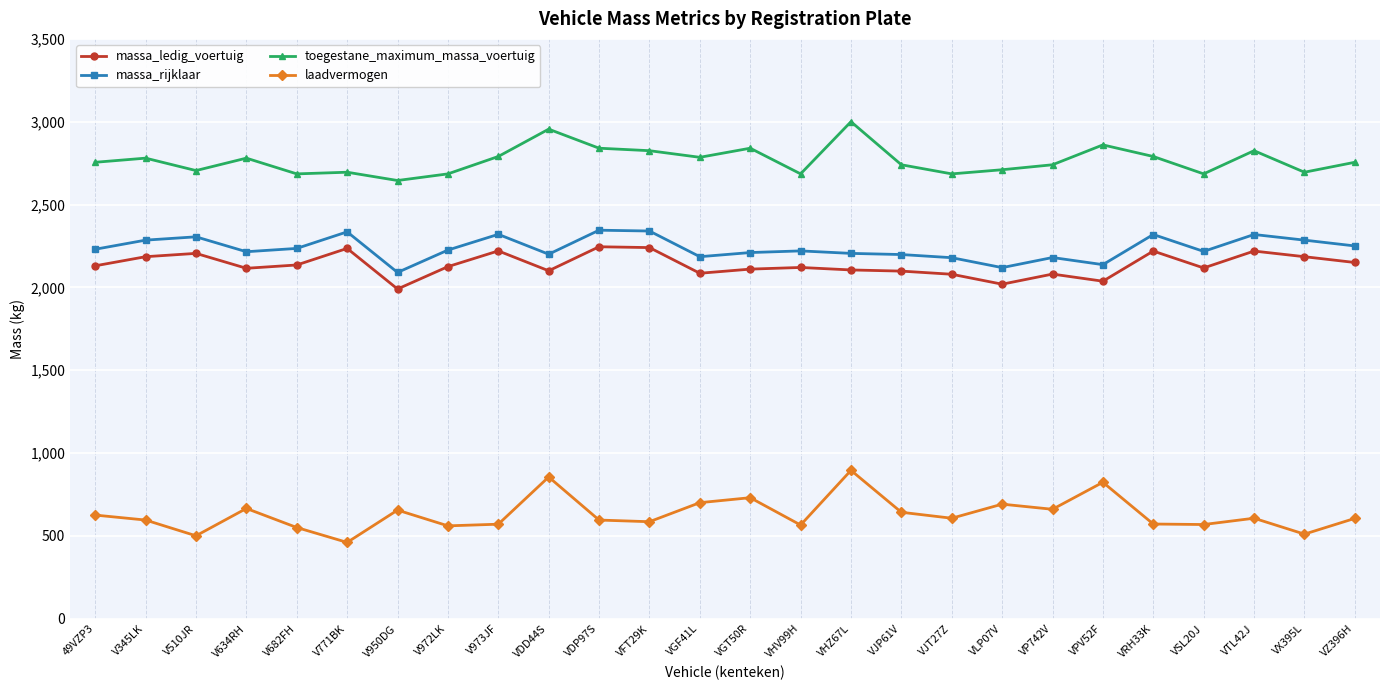

True or false: toegestane_maximum_massa_voertuig has more than 0 interior local peaks.

True